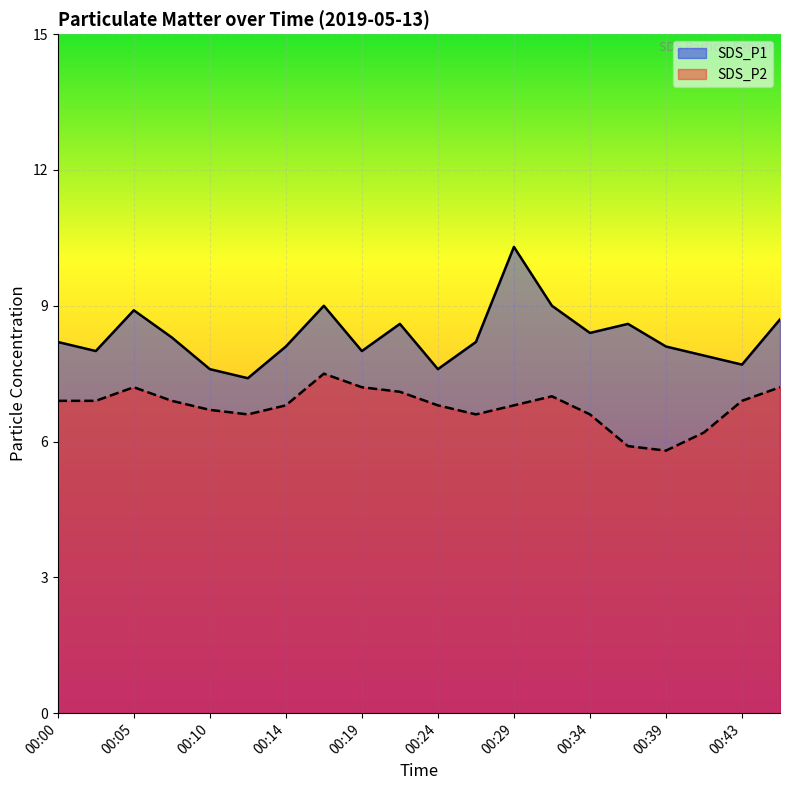

Which category has the highest value across all series?

00:29